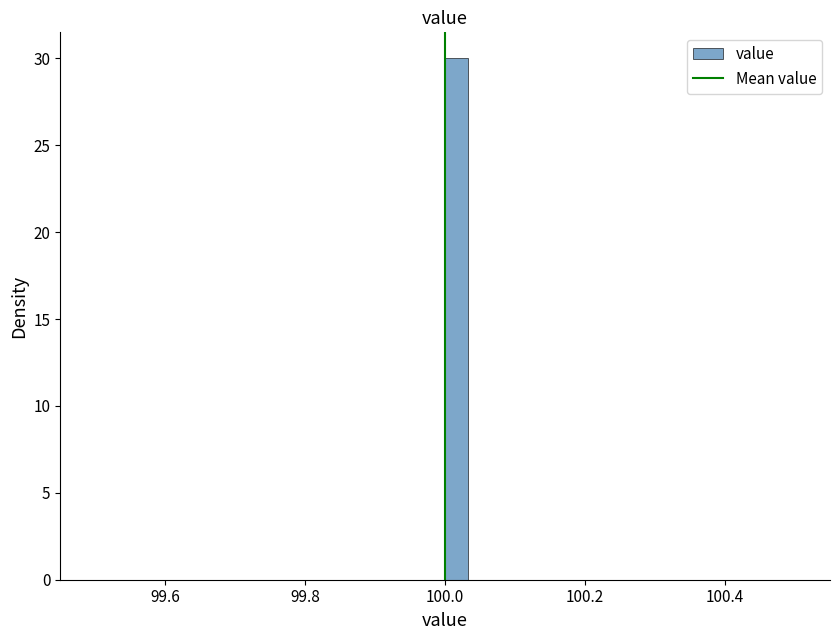

Read against the x-axis, roughly where is the centre of the tallest bar?

100.02